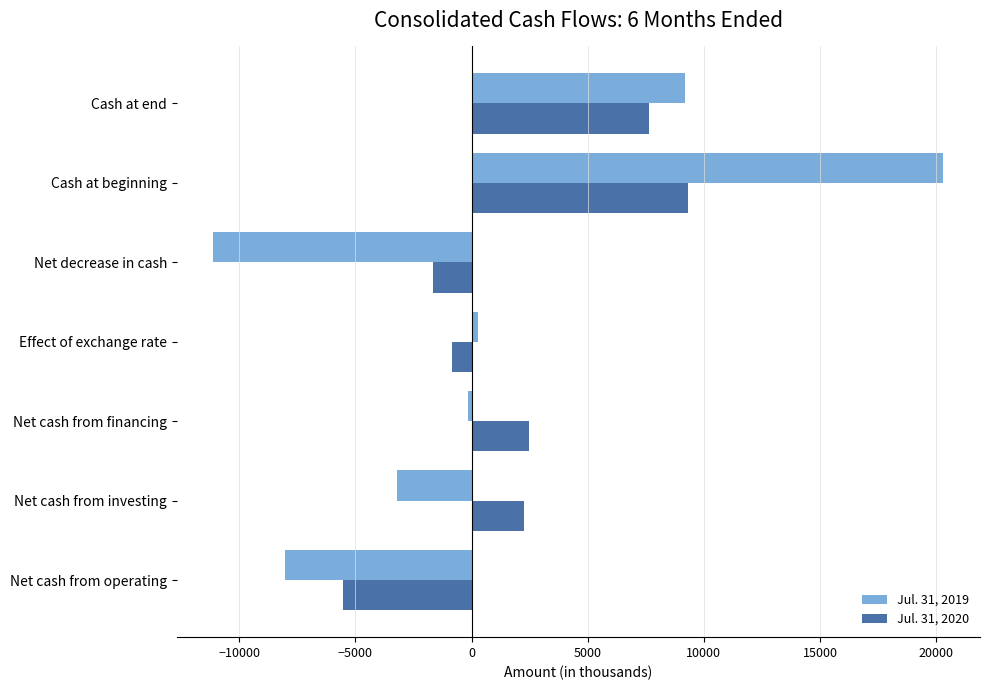

What are all the series names shown in the legend?

Jul. 31, 2019, Jul. 31, 2020